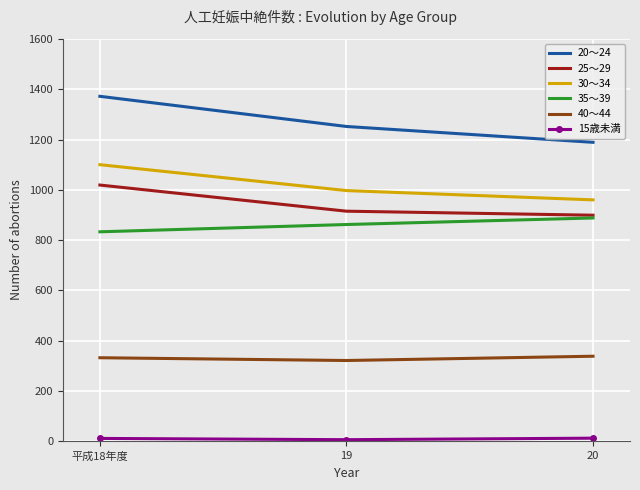

Which series has the largest total across all categories?

20～24